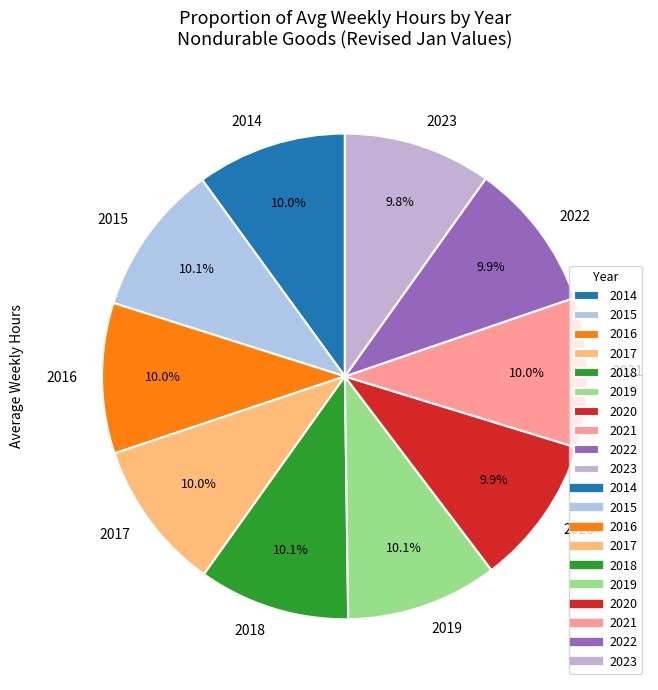

Is there a majority slice in this chart?

No